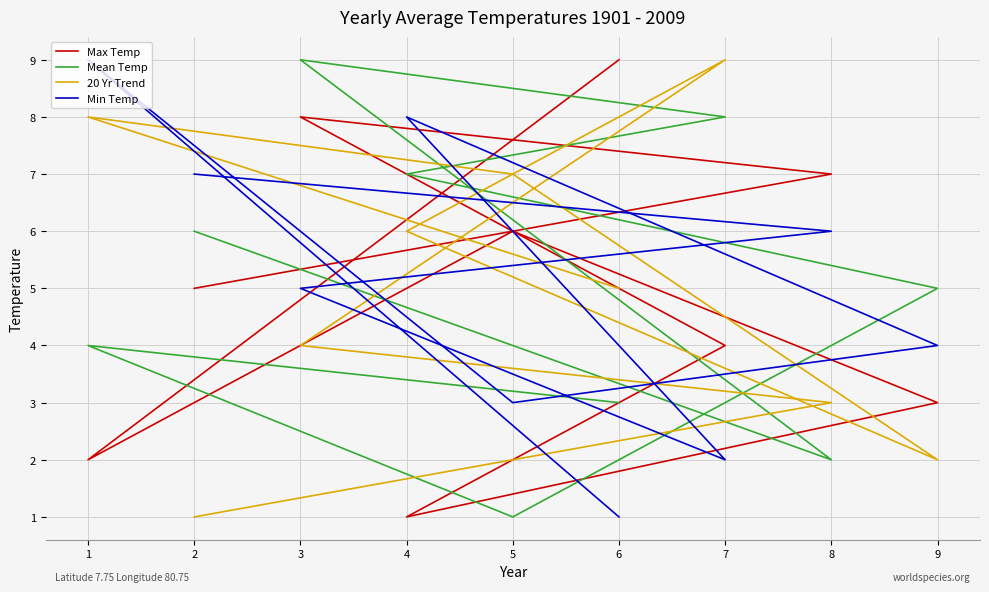

Rank the series at 2 from lowest to highest value.

20 Yr Trend, Max Temp, Mean Temp, Min Temp